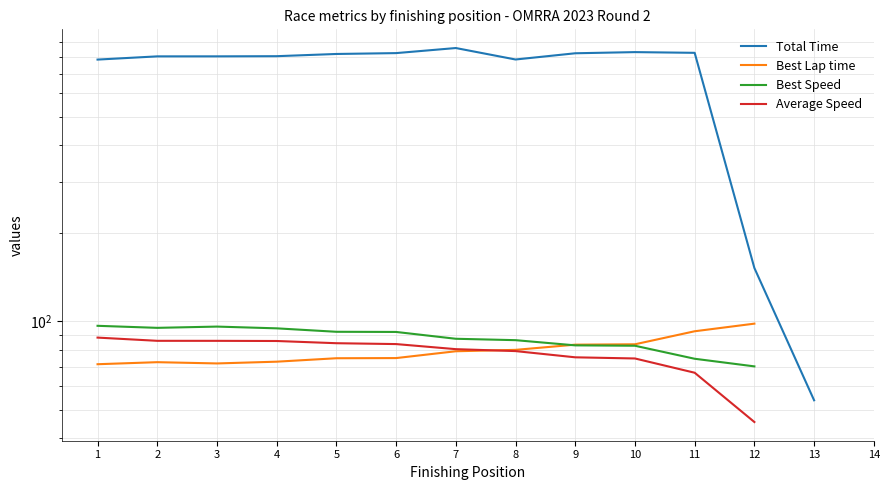

How many lines are shown in the chart?

4